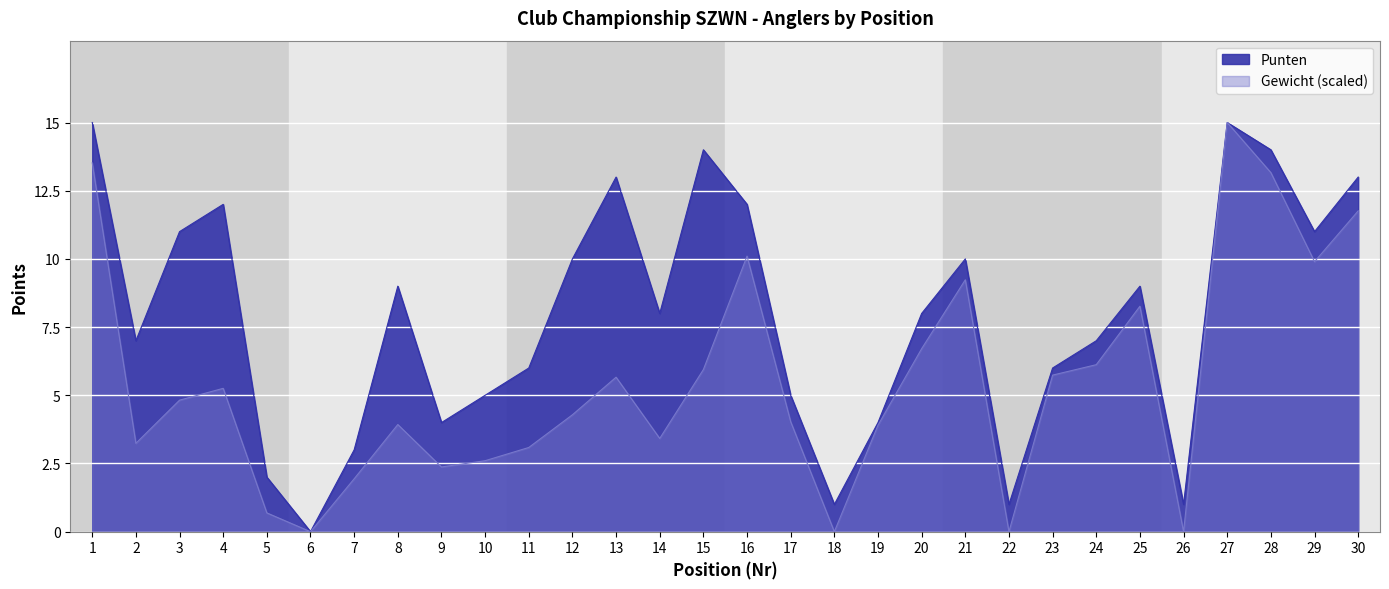

List the series in order of their peak value, lowest first.

Punten, Gewicht